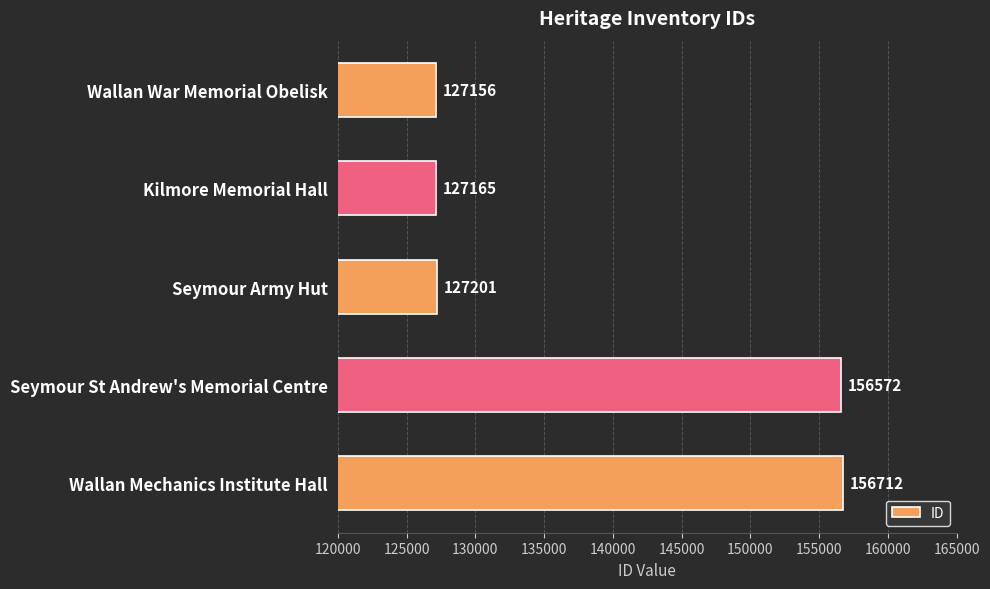

How many bars are there in total?

5